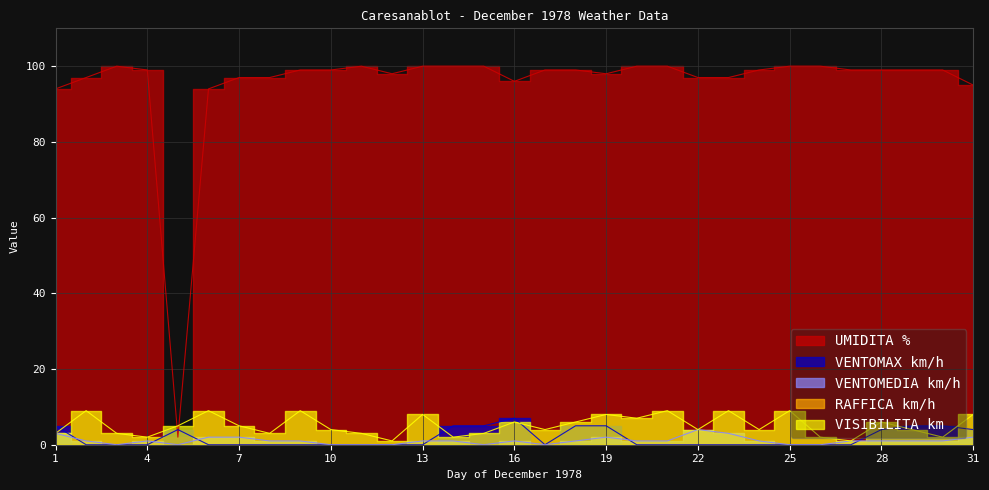

What is the lowest value of the UMIDITA % series?

2